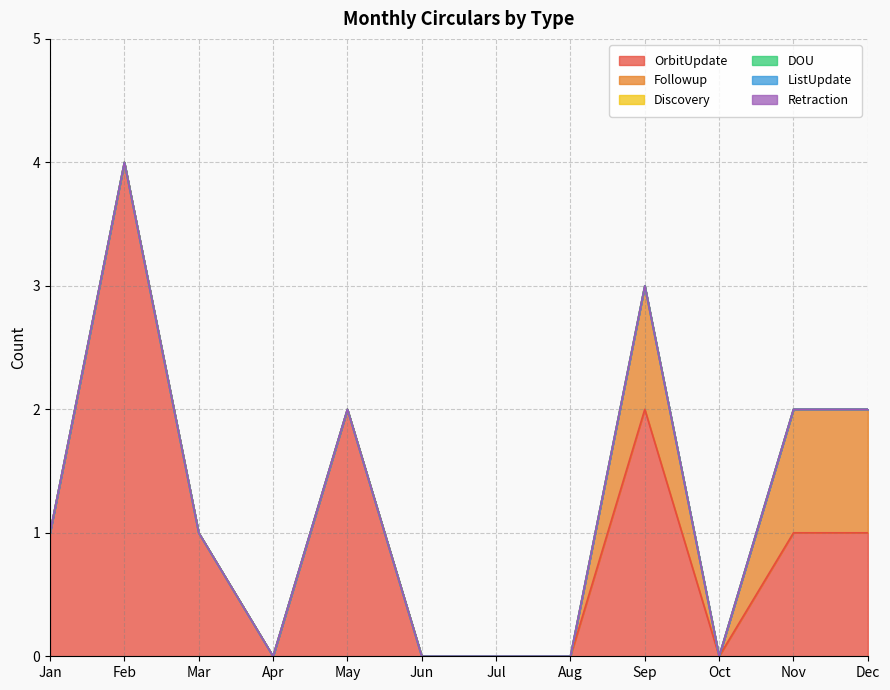

At how many categories does at least one series exceed 2?

1